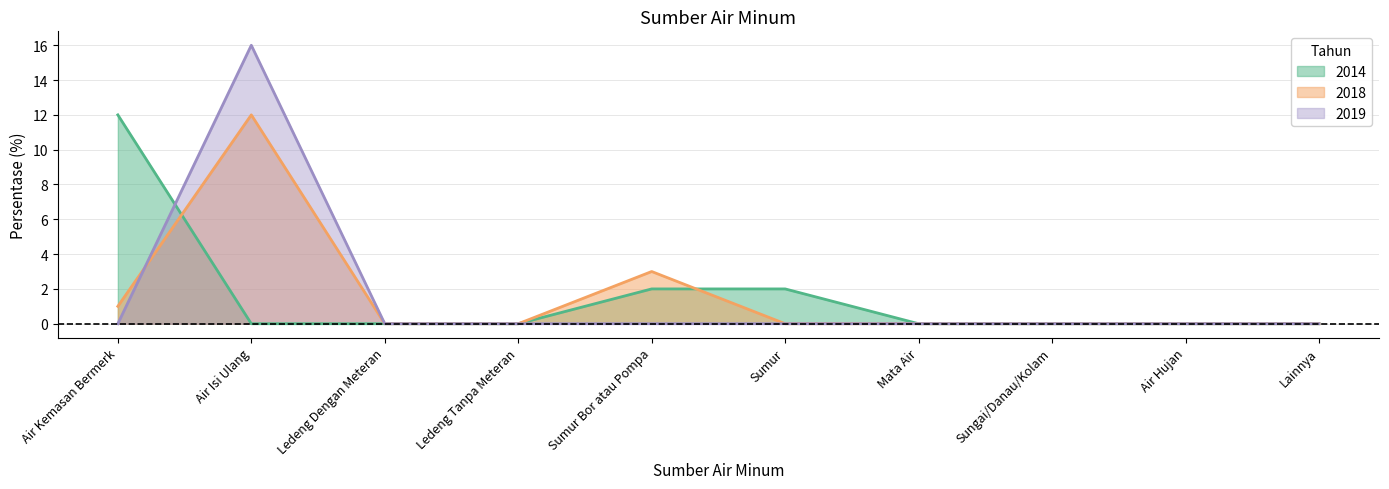

Which label corresponds to the smallest value in the chart?

Air Isi Ulang